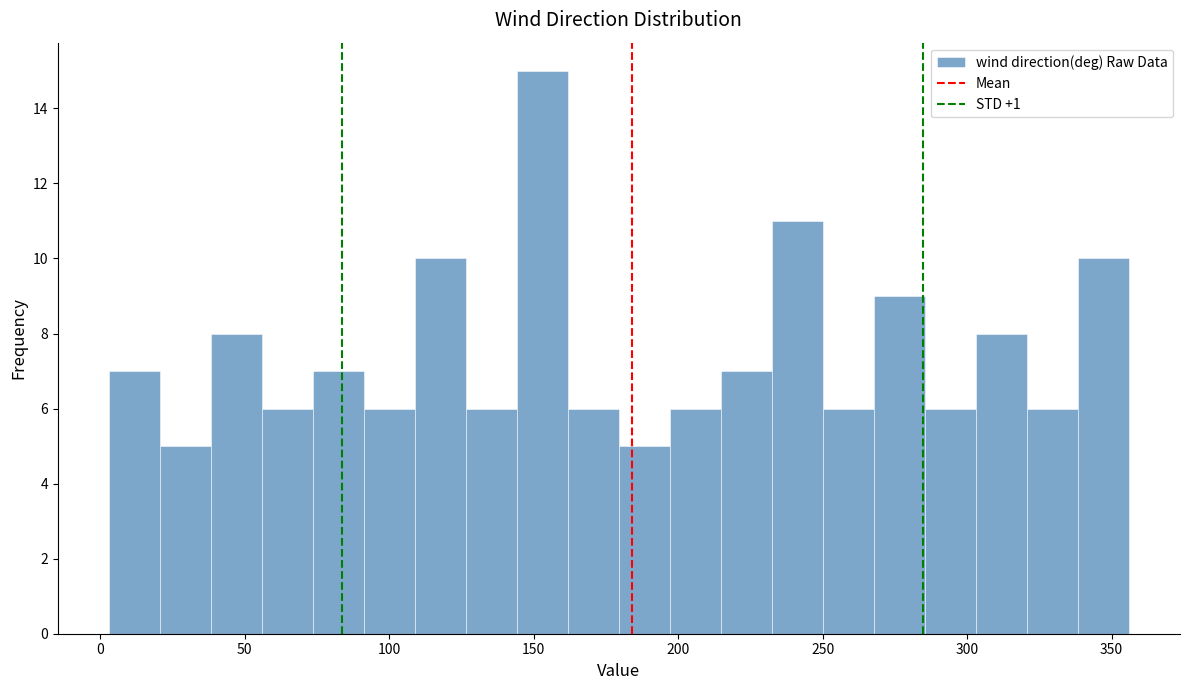

Read against the x-axis, roughly where is the centre of the tallest bar?

155